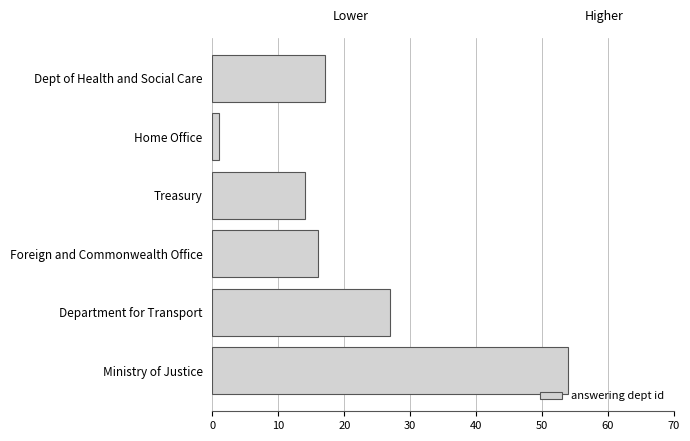

How many series are shown in this chart?

1